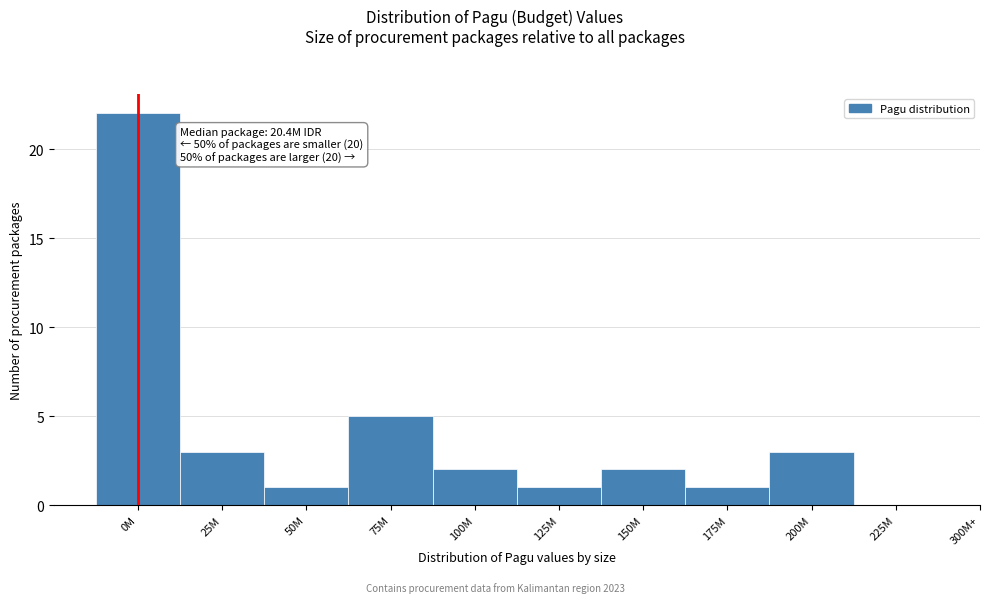

Reading left to right, extract all data points from this chart.

0M=22	25M=3	50M=1	75M=5	100M=2	125M=1	150M=2	175M=1	200M=3	225M=0